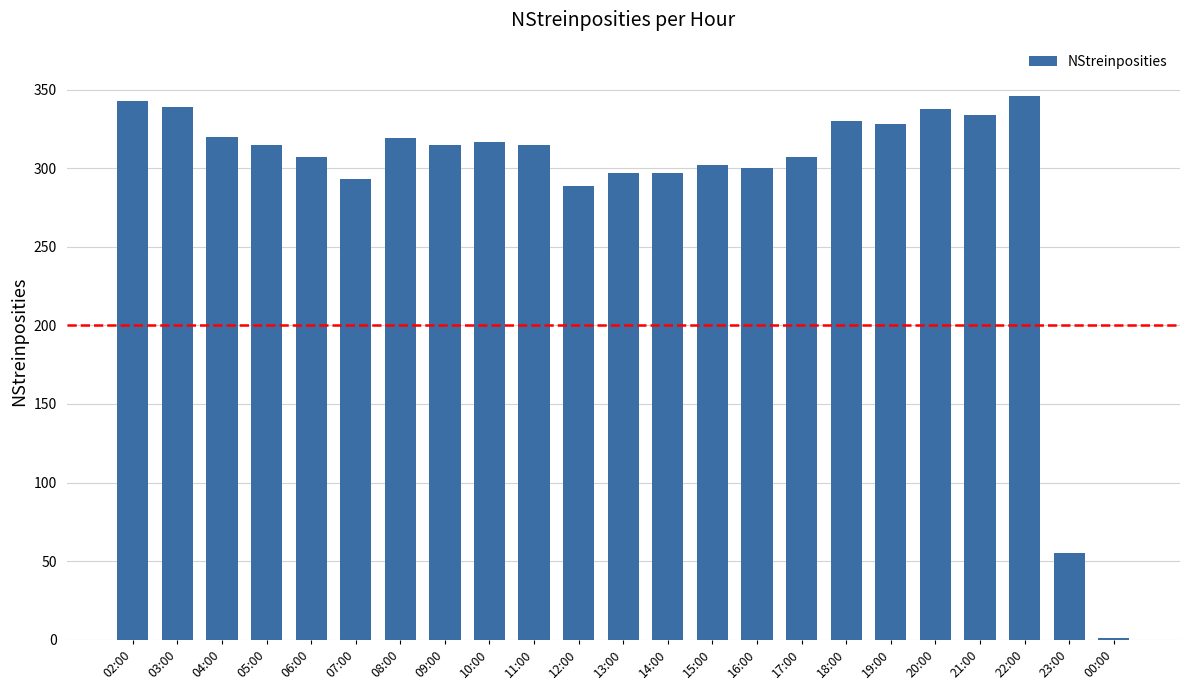

What is the sum of all values?

6707